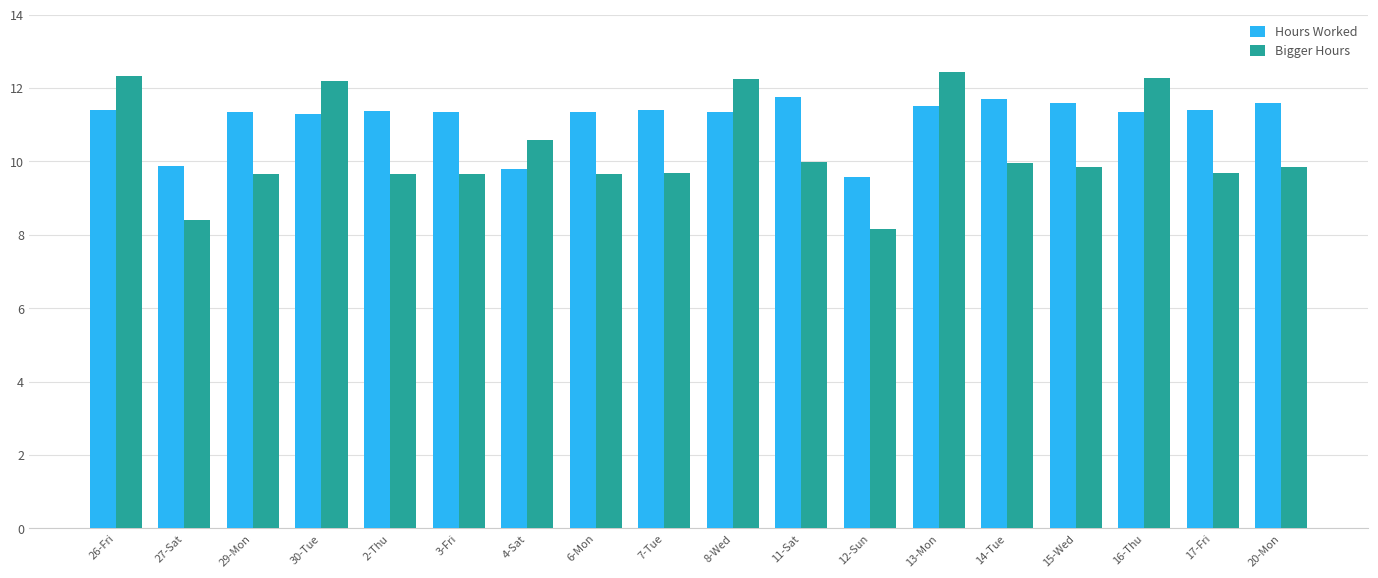

True or false: Bigger Hours has a value of 5.5 at 13-Mon.

False